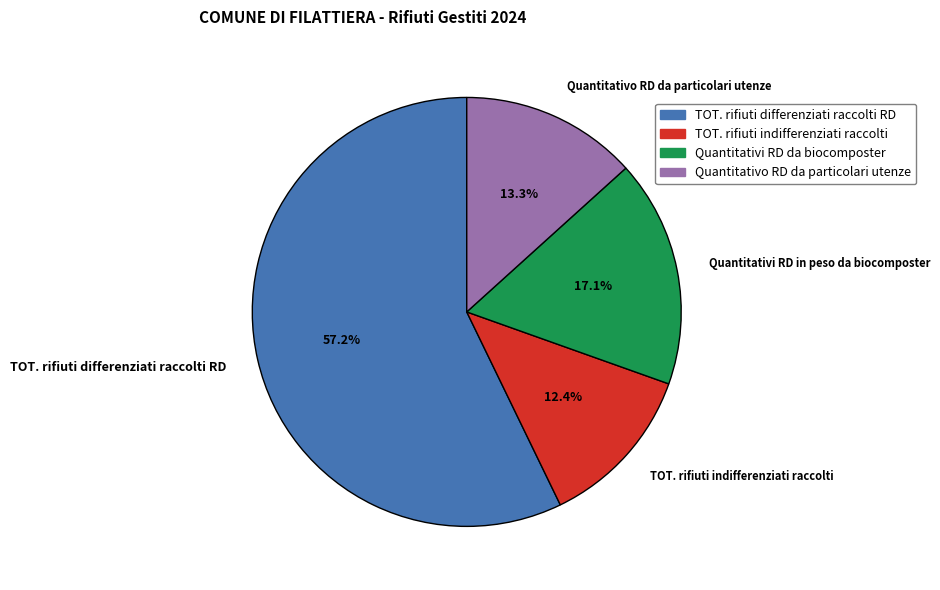

To the nearest percent, what is the difference between the largest and smallest slice percentages?

45%